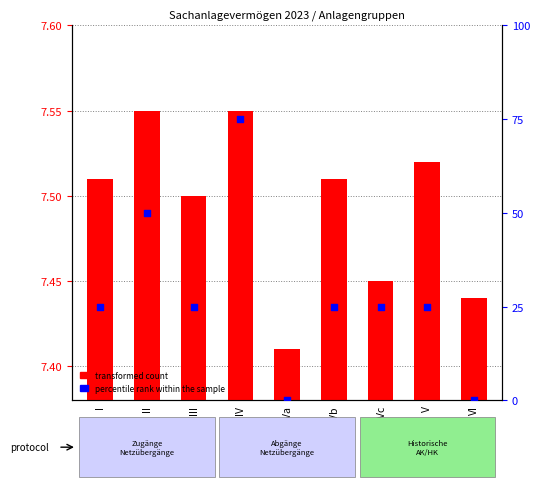

At how many categories does at least one series exceed 58?

1